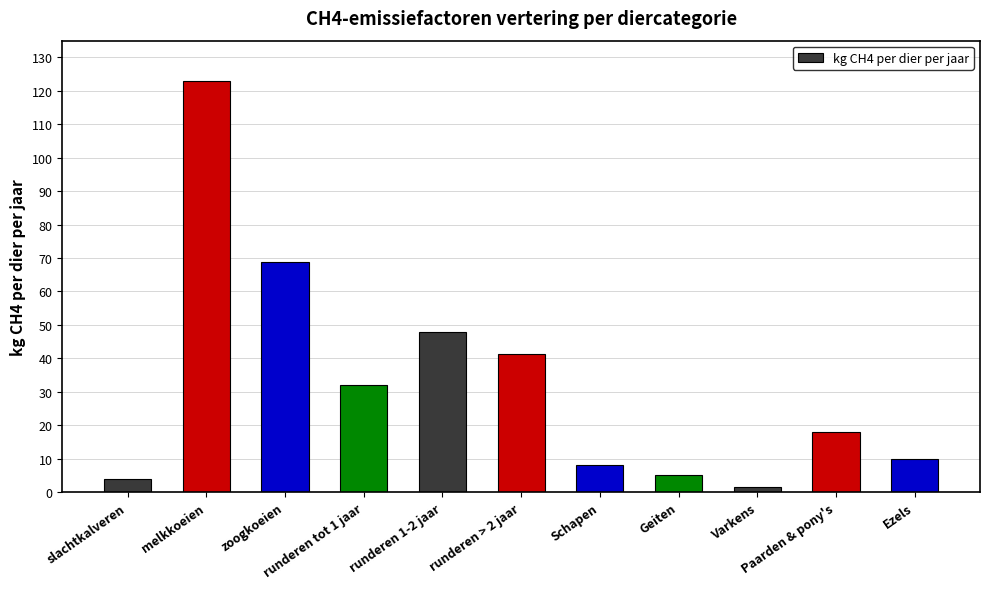

At which category does the chart reach its peak across all series?

melkkoeien